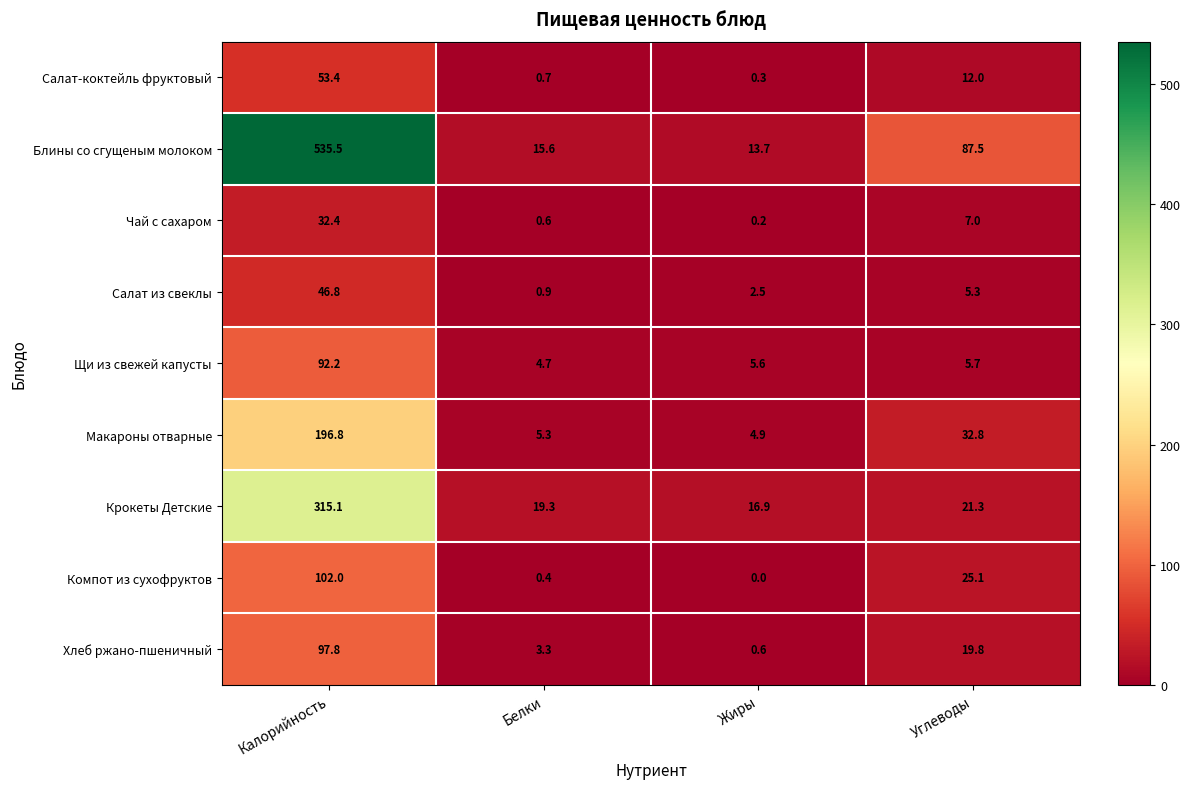

True or false: Салат-коктейль фруктовый has a value of 76.9 at Калорийность.

False